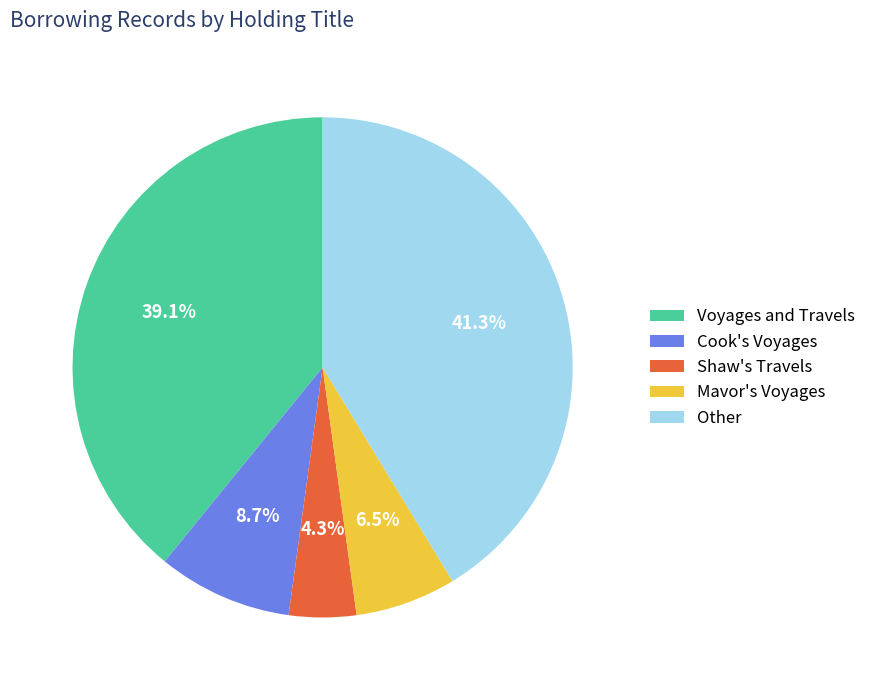

What percentage is the Other slice, to the nearest percent?

41%